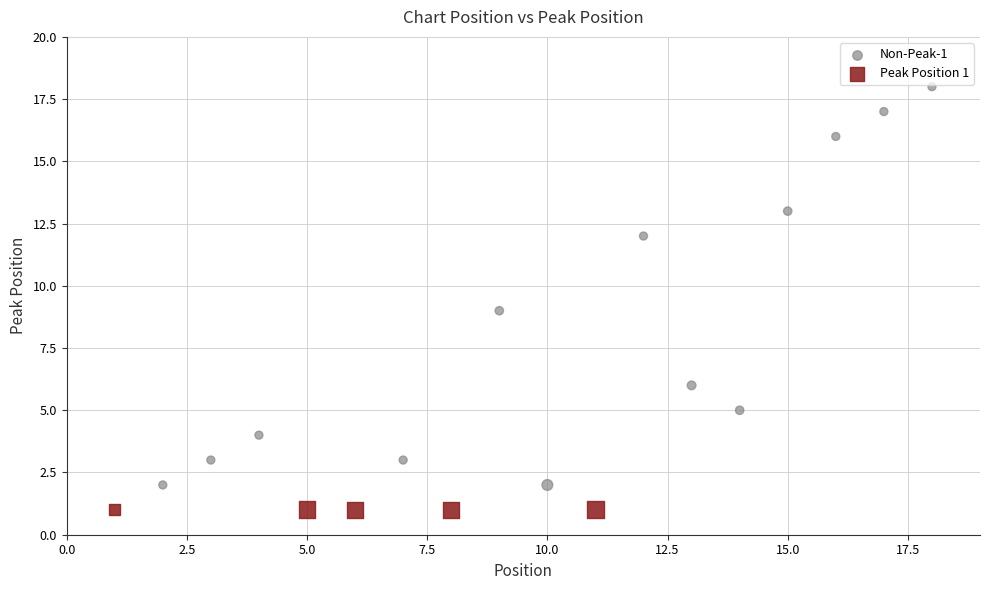

Which series contains the highest Y value?

Non-Peak-1